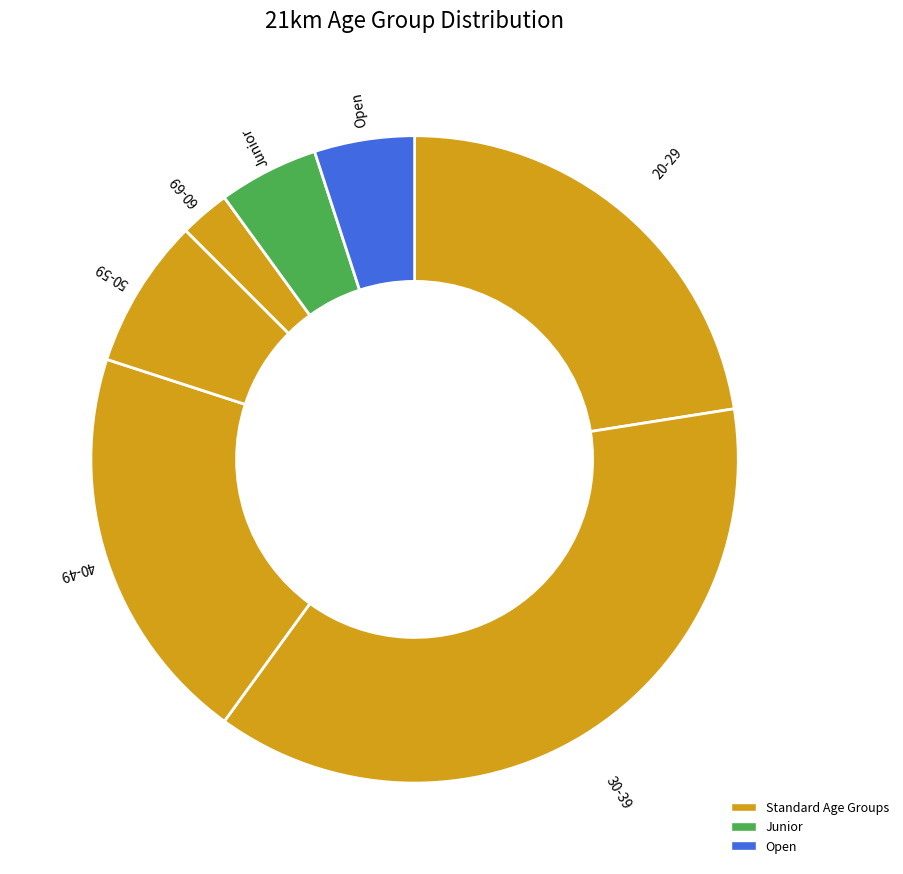

Rank the categories by value from lowest to highest.

60-69, Junior, Open, 50-59, 40-49, 20-29, 30-39